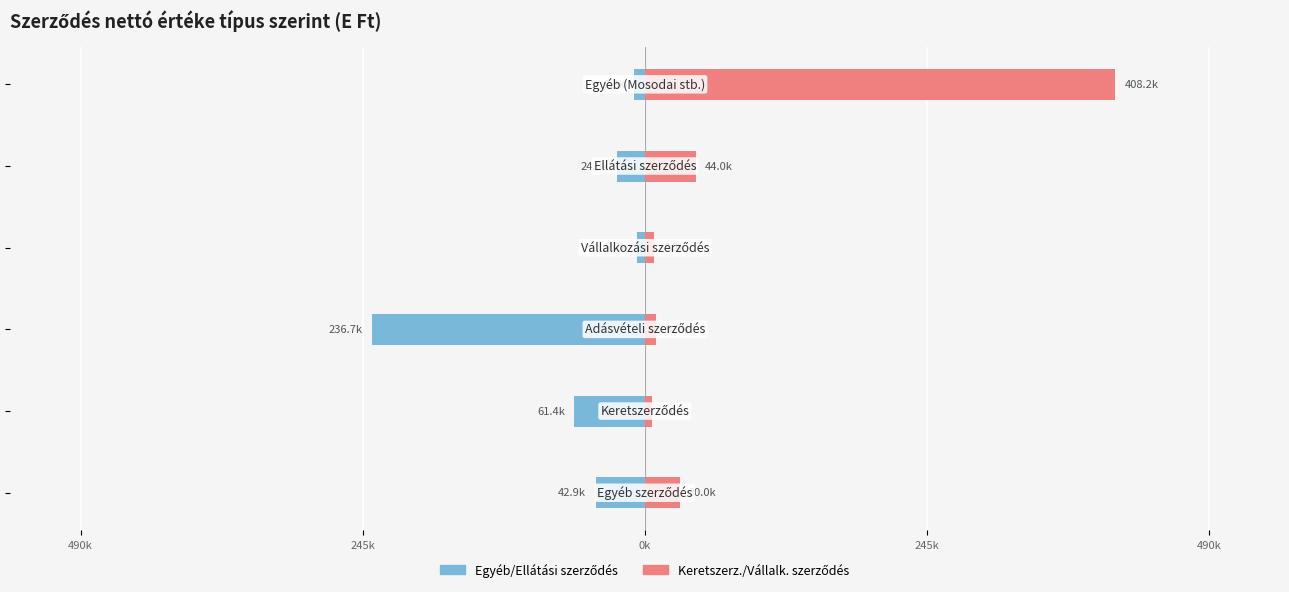

Are the bars grouped side by side (vs. stacked)?

Yes